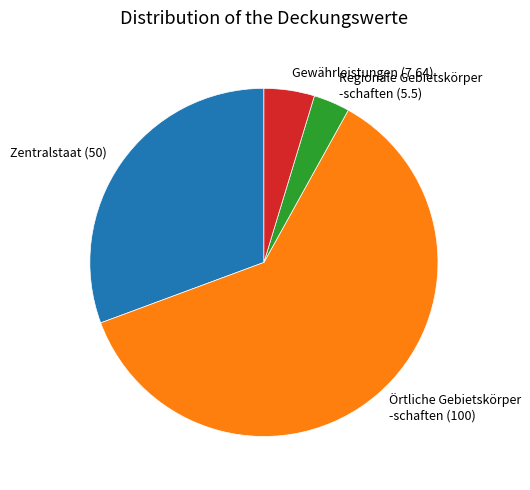

What is the ratio of the value at Örtliche Gebietskörper -schaften (100) to the value at Zentralstaat (50)?

2.0